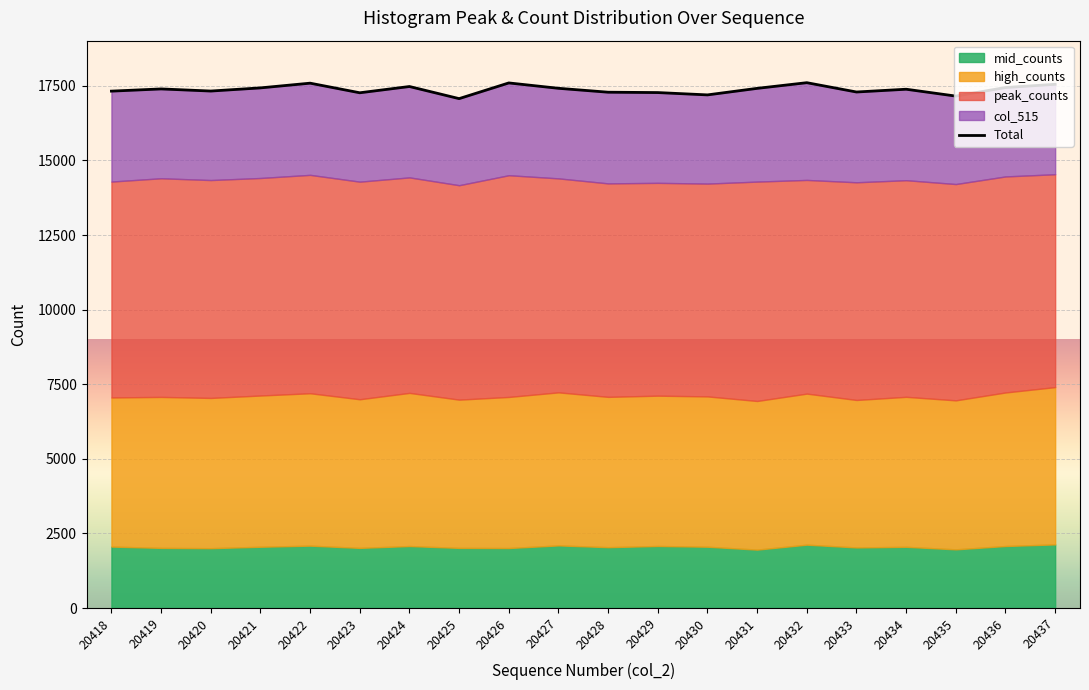

Which label corresponds to the largest value in the chart?

20432